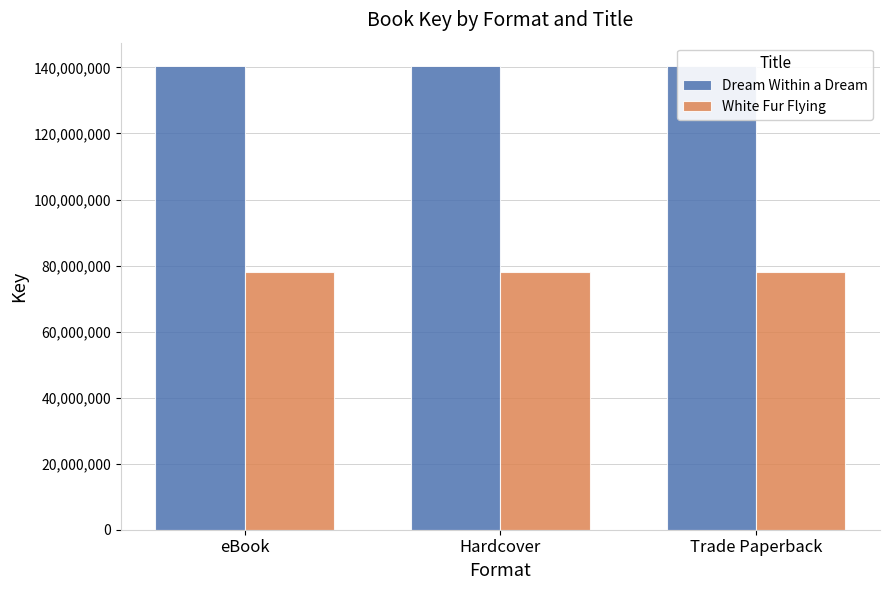

Is it true that Dream Within a Dream equals 251544200 at Hardcover?

False